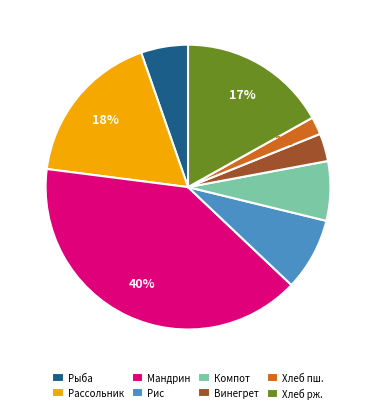

Is the sum of Рассольник and Винегрет greater than half?

No